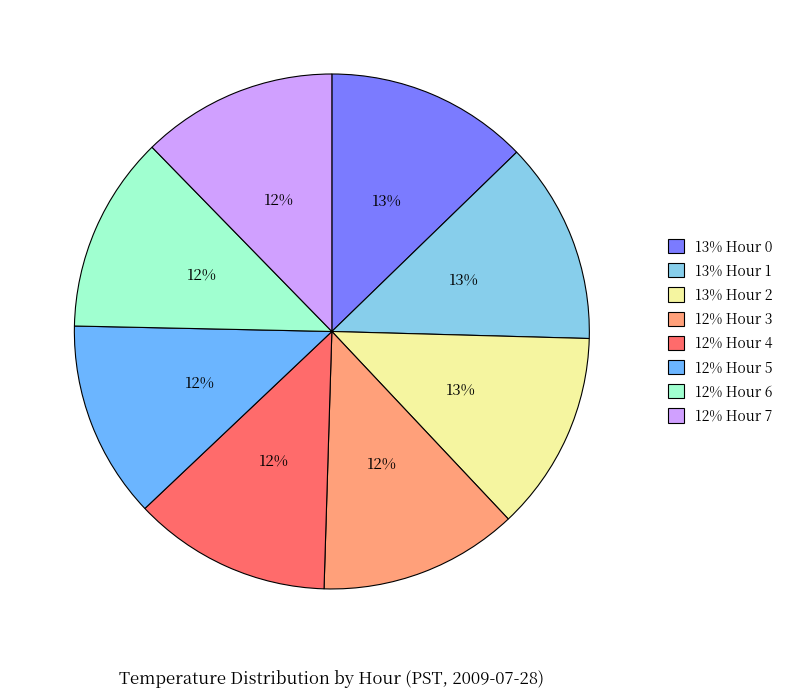

Does any single category account for the majority?

No